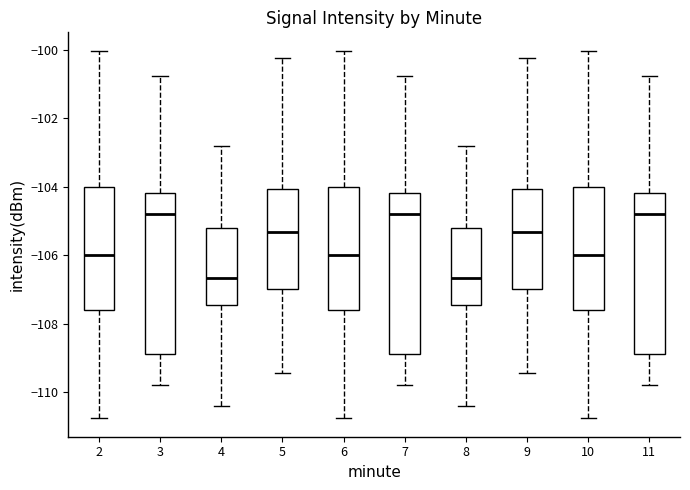

Reading left to right, transcribe this box plot: for each box, give where its median line is, the range the box spans, and where its two whiskers end, as read against the y-axis. The values are not printed on the chart, so give them approximately, as read against the axis.

2: median -106.0, box -107.6 to -104.0, whiskers -110.8 to -100.0
3: median -104.8, box -108.8 to -104.2, whiskers -109.8 to -100.8
4: median -106.6, box -107.4 to -105.2, whiskers -110.4 to -102.8
5: median -105.4, box -107.0 to -104.0, whiskers -109.4 to -100.2
6: median -106.0, box -107.6 to -104.0, whiskers -110.8 to -100.0
7: median -104.8, box -108.8 to -104.2, whiskers -109.8 to -100.8
8: median -106.6, box -107.4 to -105.2, whiskers -110.4 to -102.8
9: median -105.4, box -107.0 to -104.0, whiskers -109.4 to -100.2
10: median -106.0, box -107.6 to -104.0, whiskers -110.8 to -100.0
11: median -104.8, box -108.8 to -104.2, whiskers -109.8 to -100.8